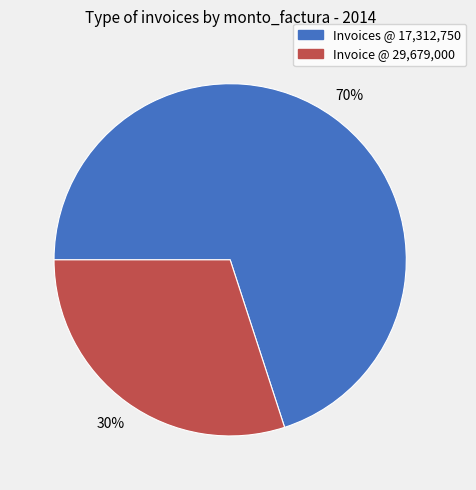

Is it true that Invoices @ 17,312,750 is 70% of the pie?

True